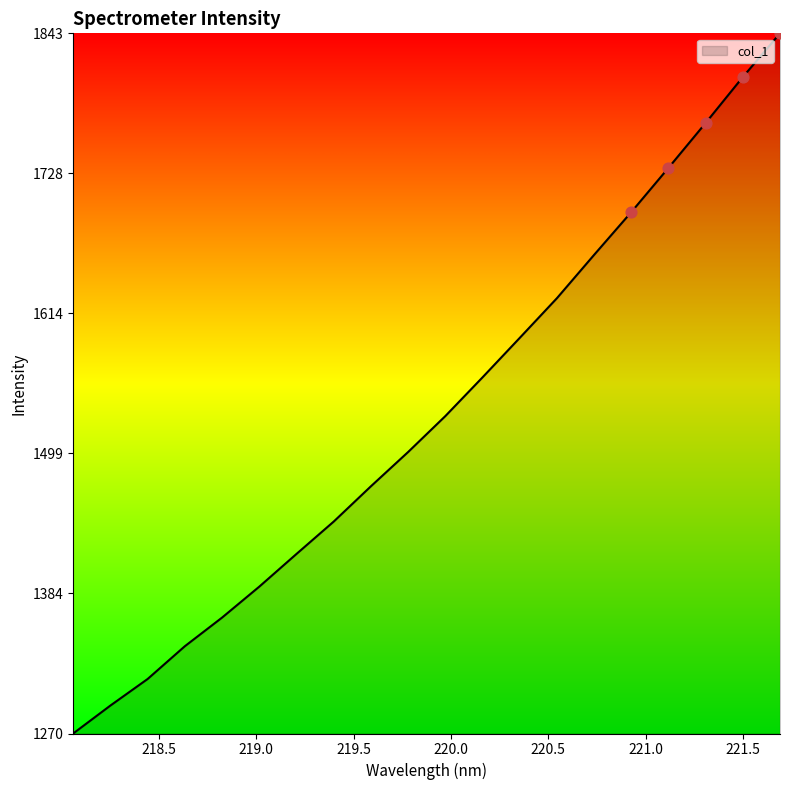

What is the difference between the maximum and minimum values?

573.4